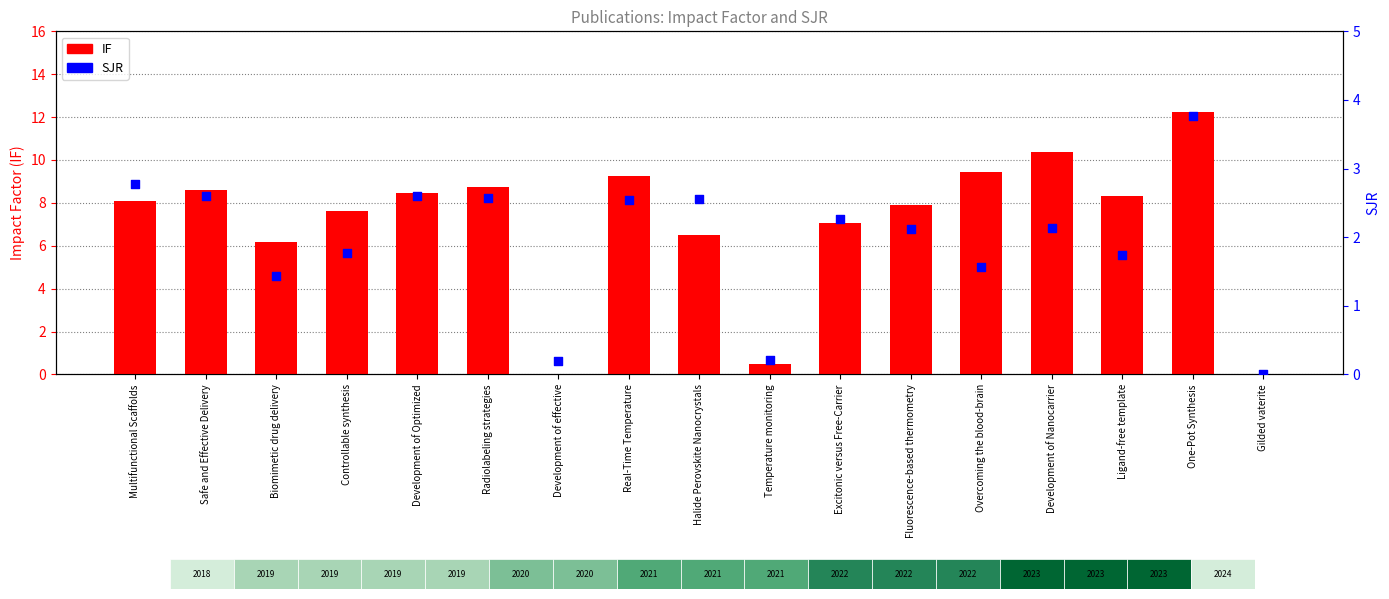

At which category is the sum across all series the highest?

One-Pot Synthesis